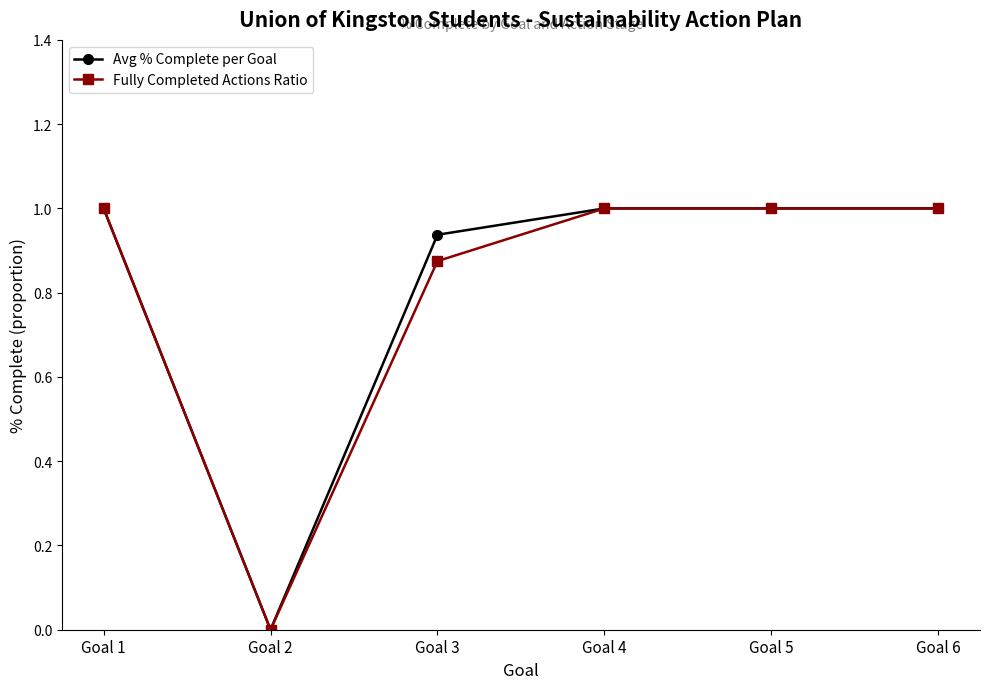

What is the average value of the Fully Completed Actions Ratio series?

0.8